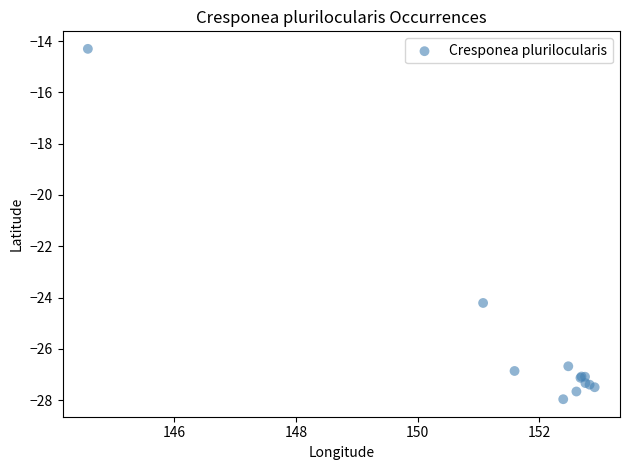

What Y value in the scatter plot is closest to -21?

-24.2